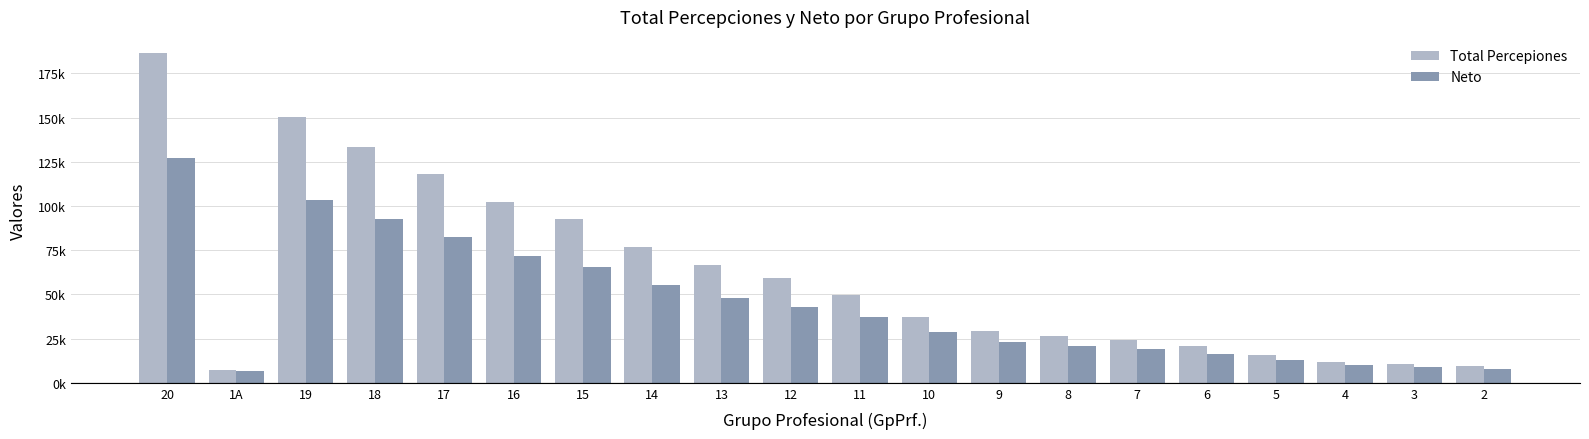

What are all the series names shown in the legend?

Total Percepiones, Neto